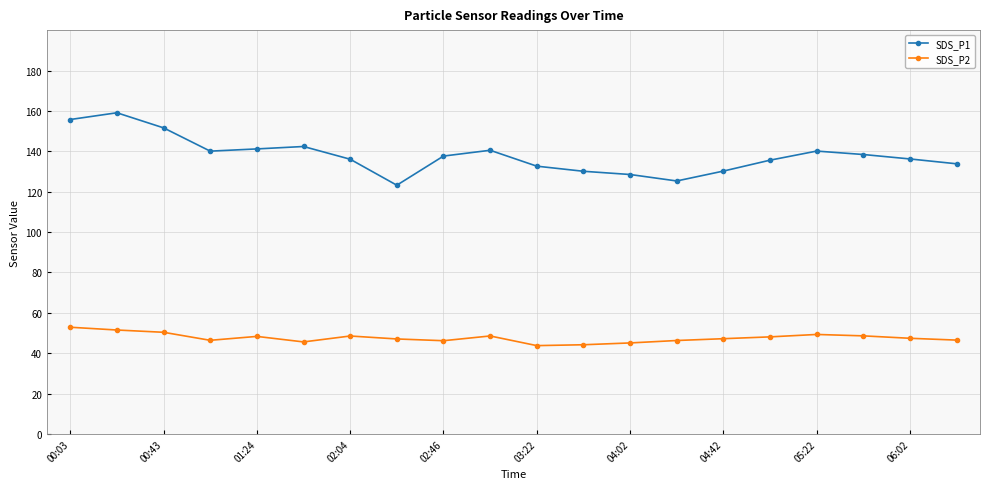

True or false: SDS_P2 has more than 1 points higher than both neighbors.

True